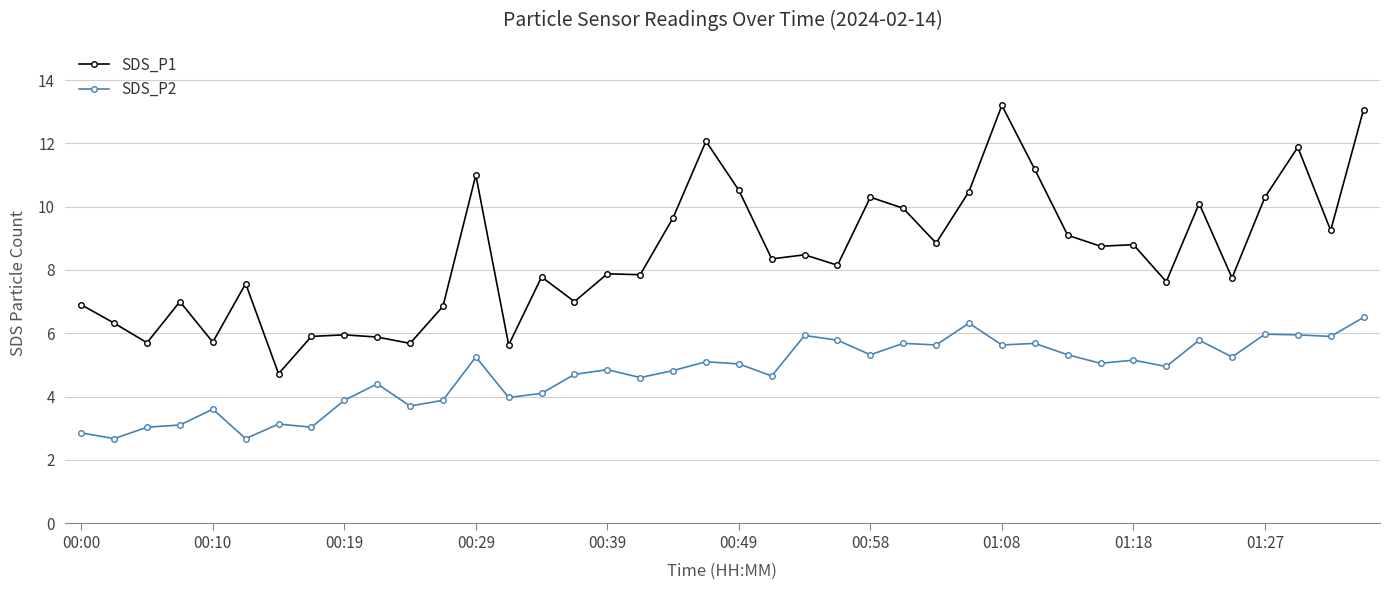

Rank the series by their maximum value, from lowest to highest.

SDS_P2, SDS_P1